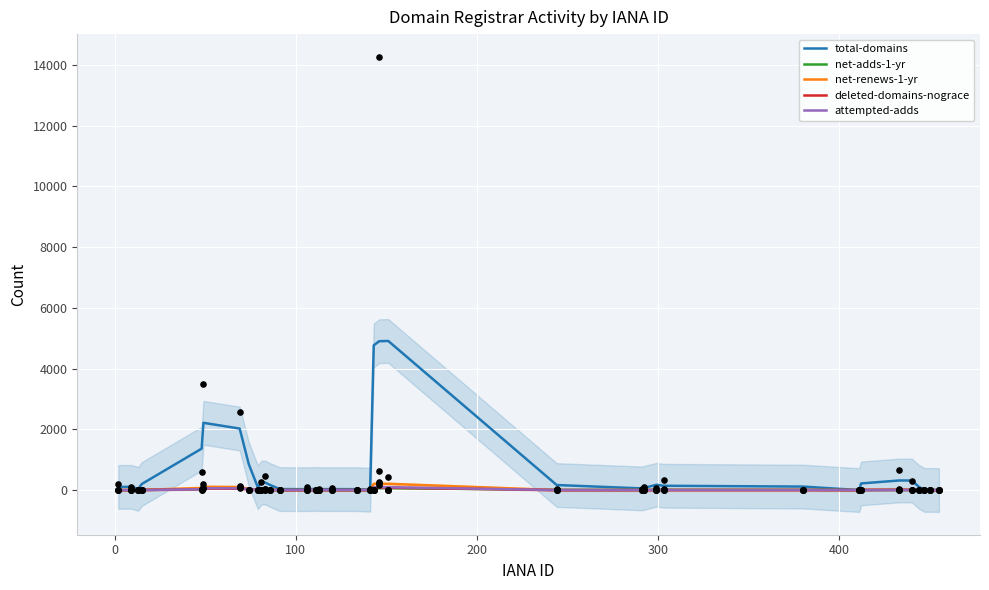

Is the value of attempted-adds at 100 greater than the value of net-renews-1-yr at 29?

No